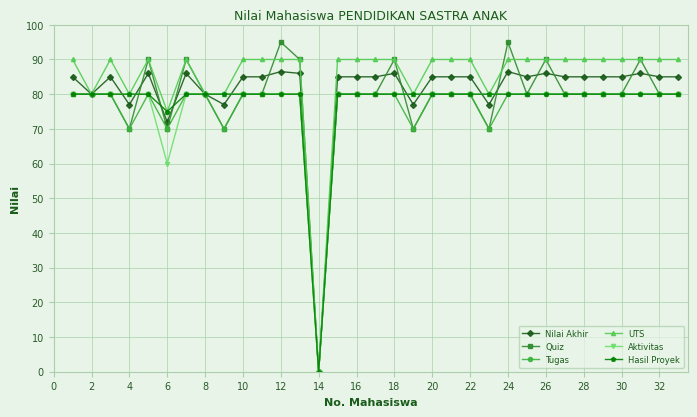

What is the value of the Hasil Proyek point at the 19th from the left?

80.0